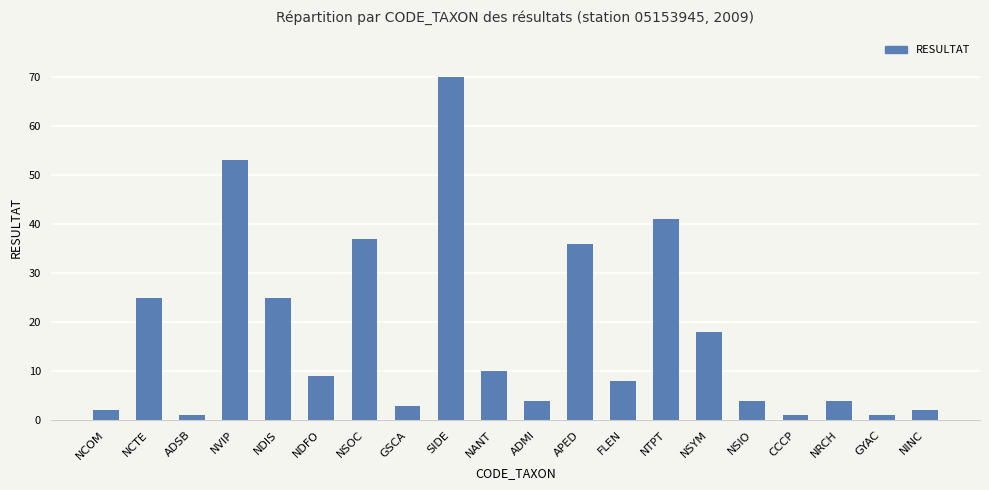

What is the change in value from APED to NSIO?

-32